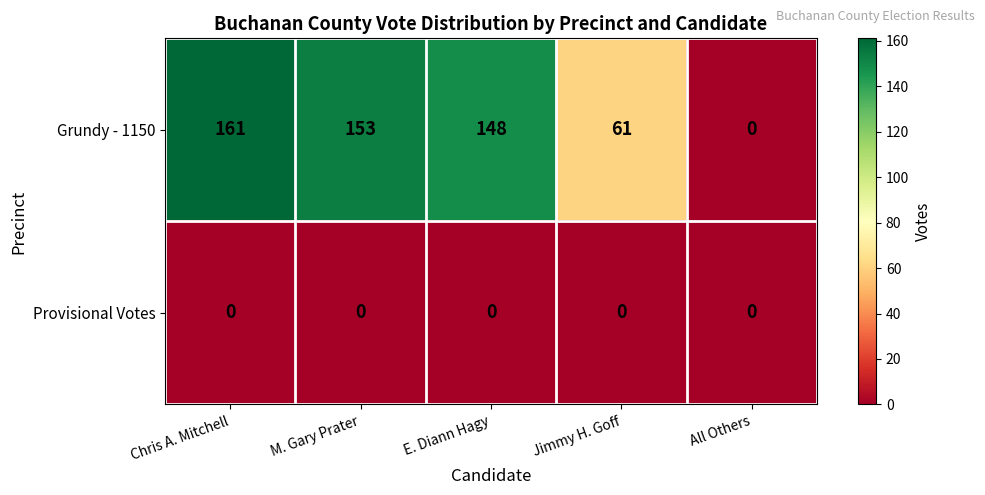

Which series has the widest spread of values?

Grundy - 1150